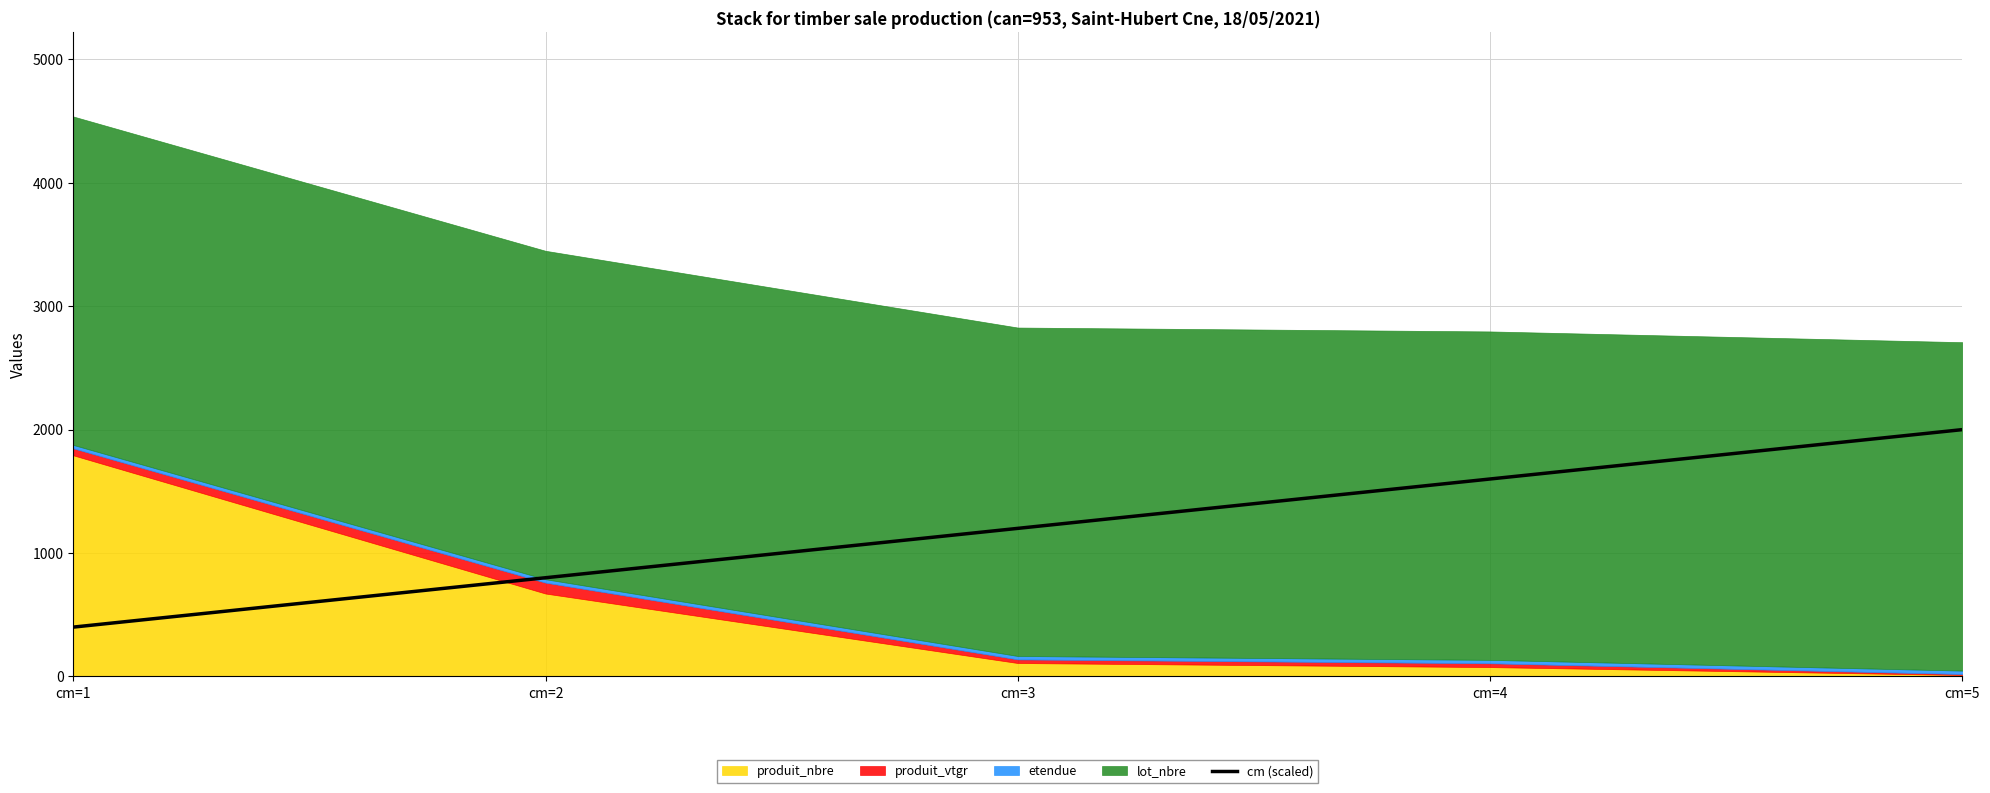

The value at cm=1 is 133. True or false?

False